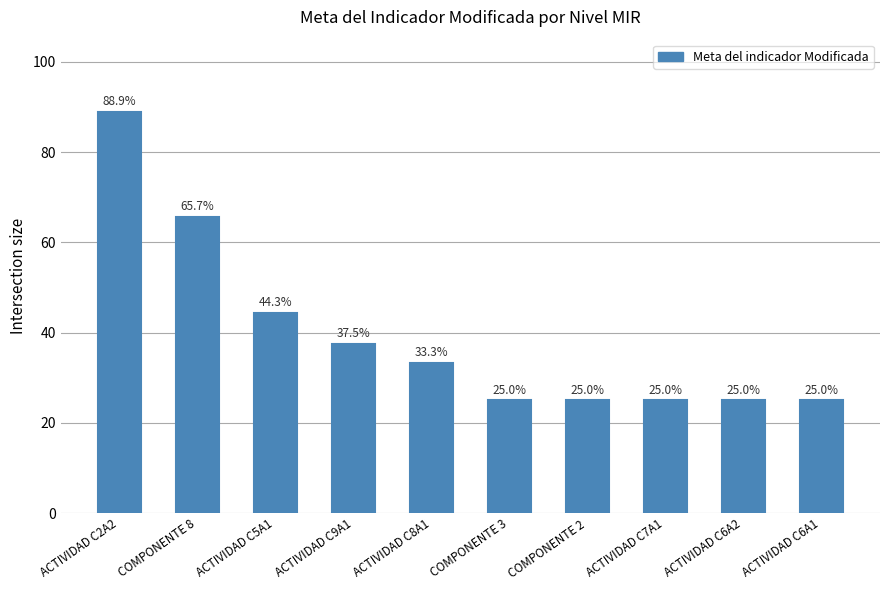

What is the ratio of the value at ACTIVIDAD C6A2 to the value at ACTIVIDAD C8A1?

0.8